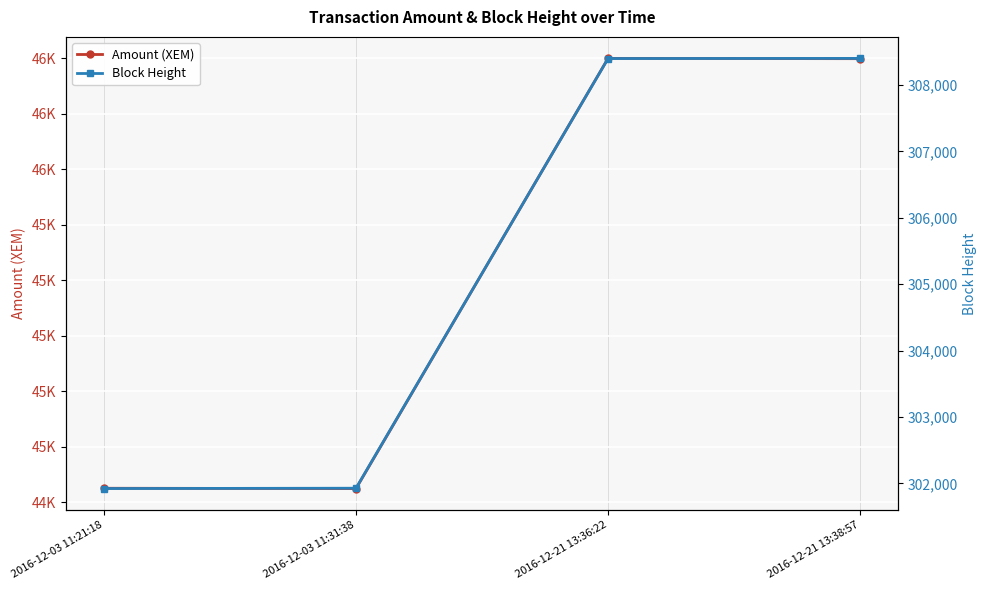

What is the value of the Amount (XEM) point at the 4th from the left?

45998.0